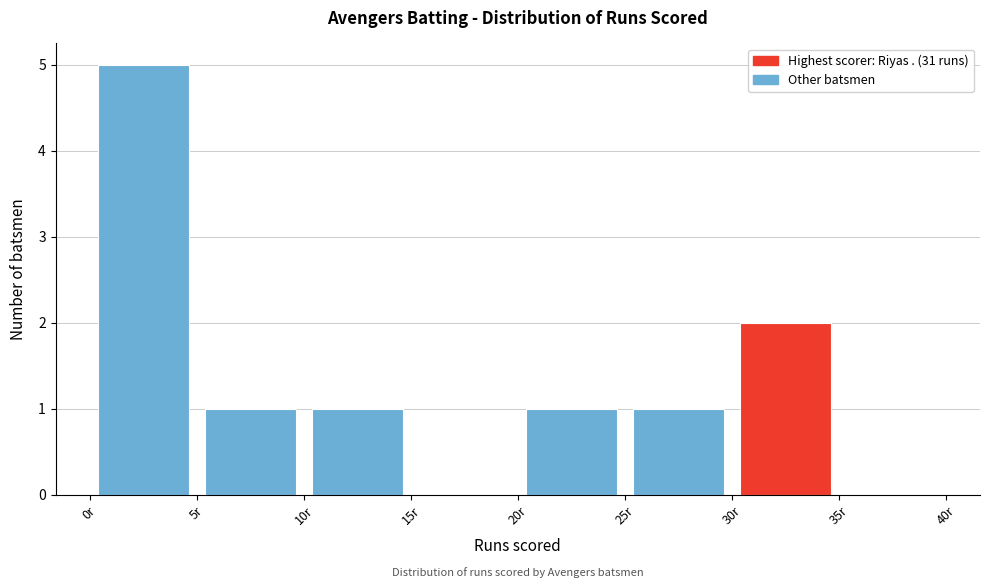

Which range on the x-axis has the tallest bar?

0 to 5